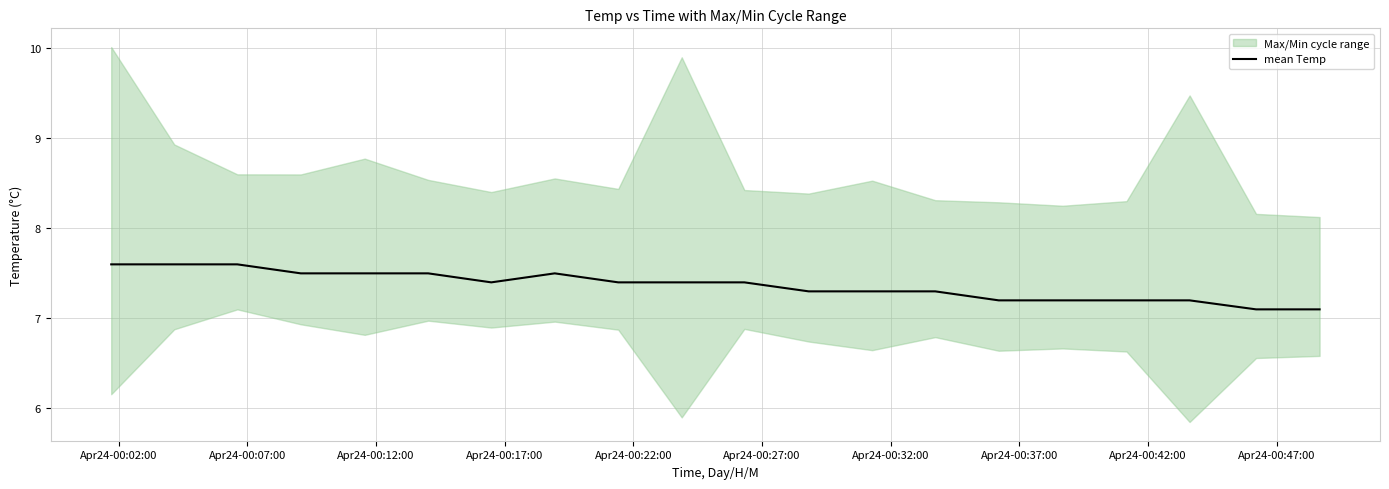

What is the maximum value for mean Temp?

7.6